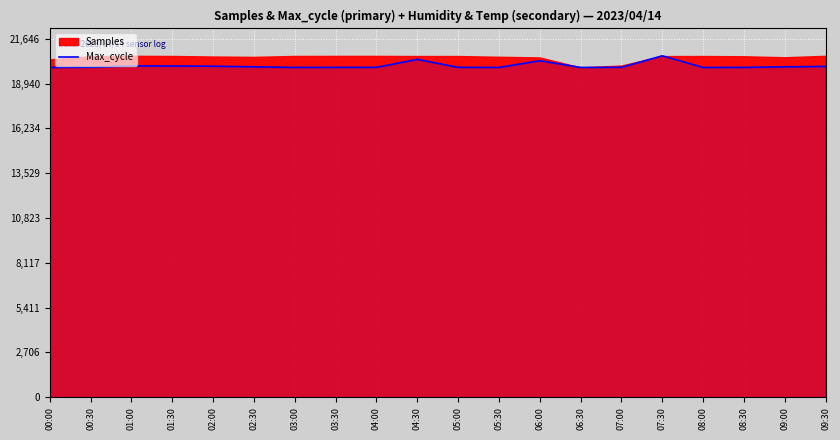

What is the average value?

20014